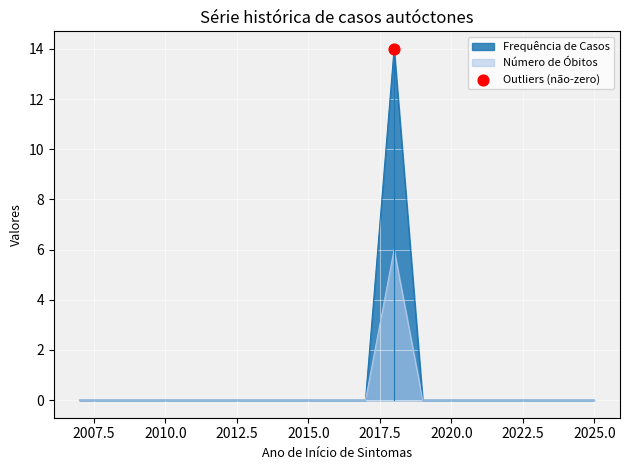

Which series has the largest total across all categories?

Frequência de Casos